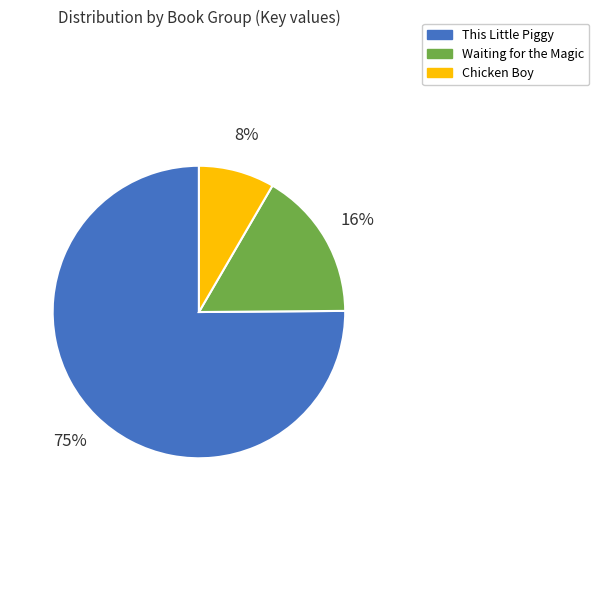

To the nearest percent, what percentage of the pie is Waiting for the Magic?

16%